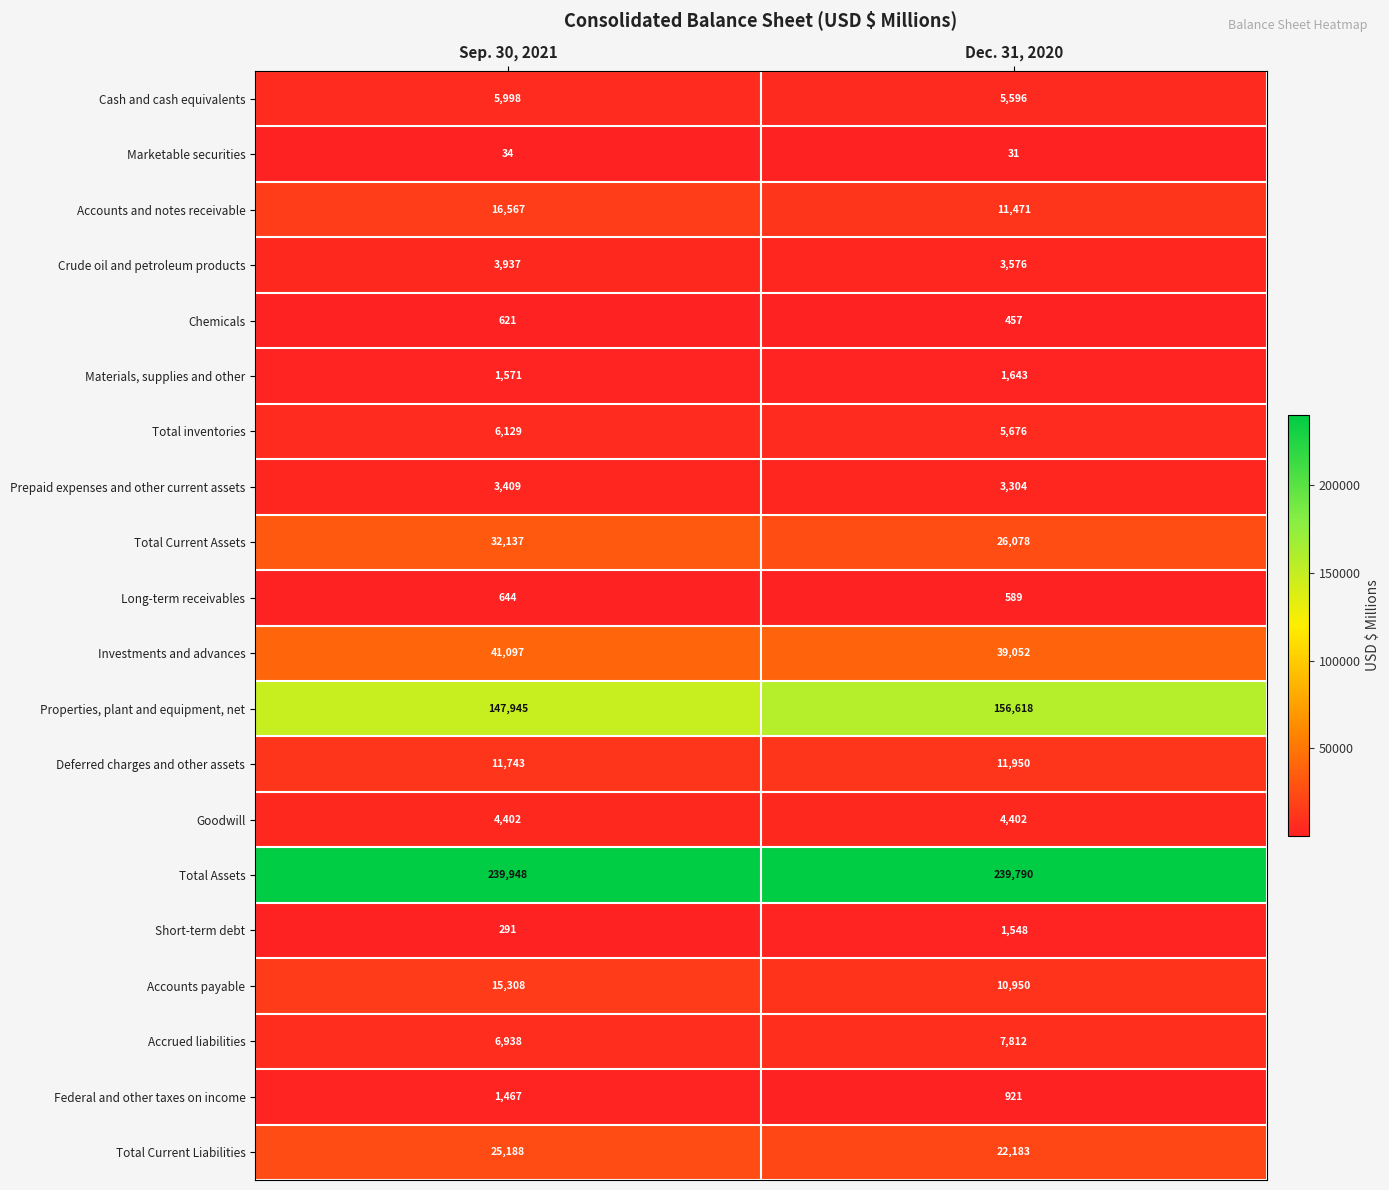

True or false: Marketable securities has a value of 10 at Dec. 31, 2020.

False